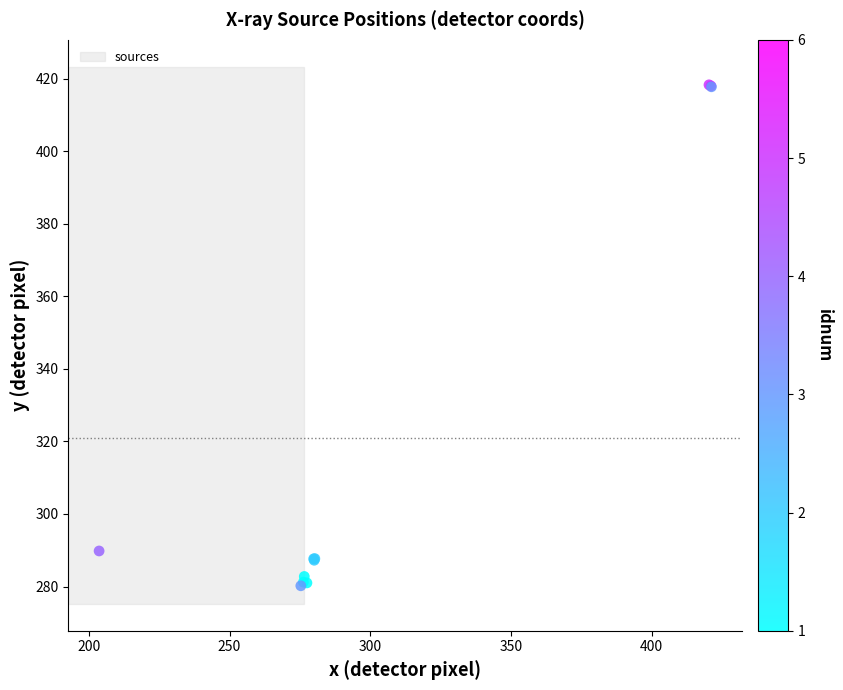

What Y value in the scatter plot is closest to 349?

289.8